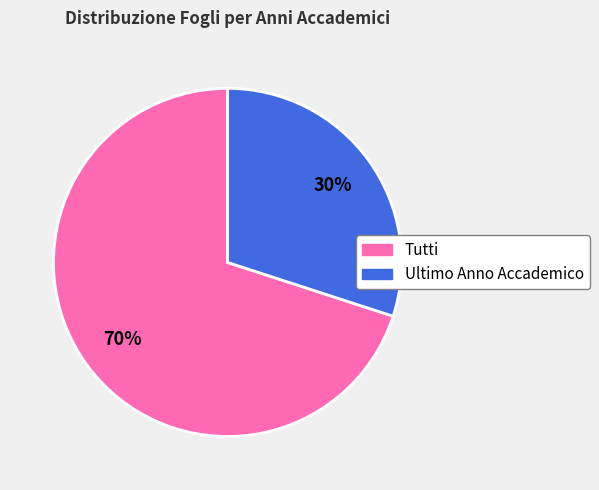

Do Ultimo Anno Accademico and Tutti together represent more than half of the pie?

Yes